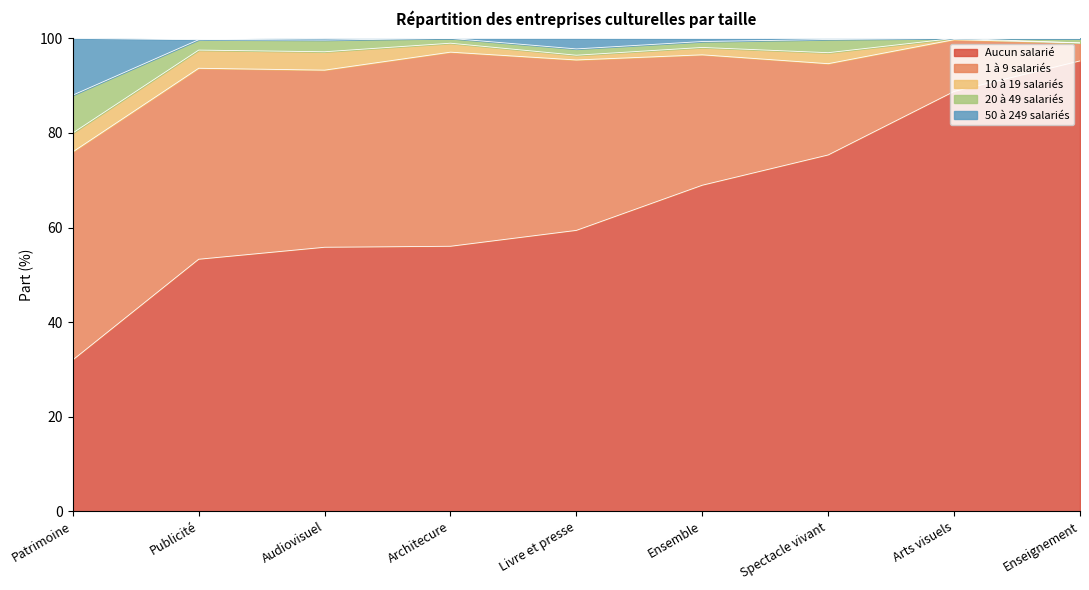

Does the chart display data point markers on the line(s)?

No